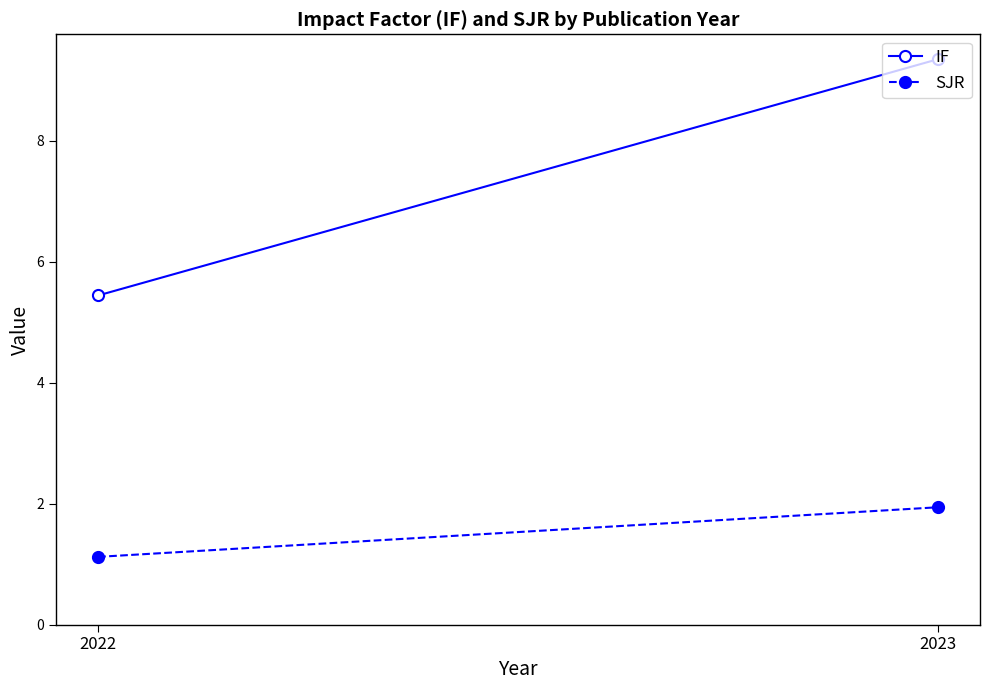

Rank the categories by SJR value from lowest to highest.

2022, 2023